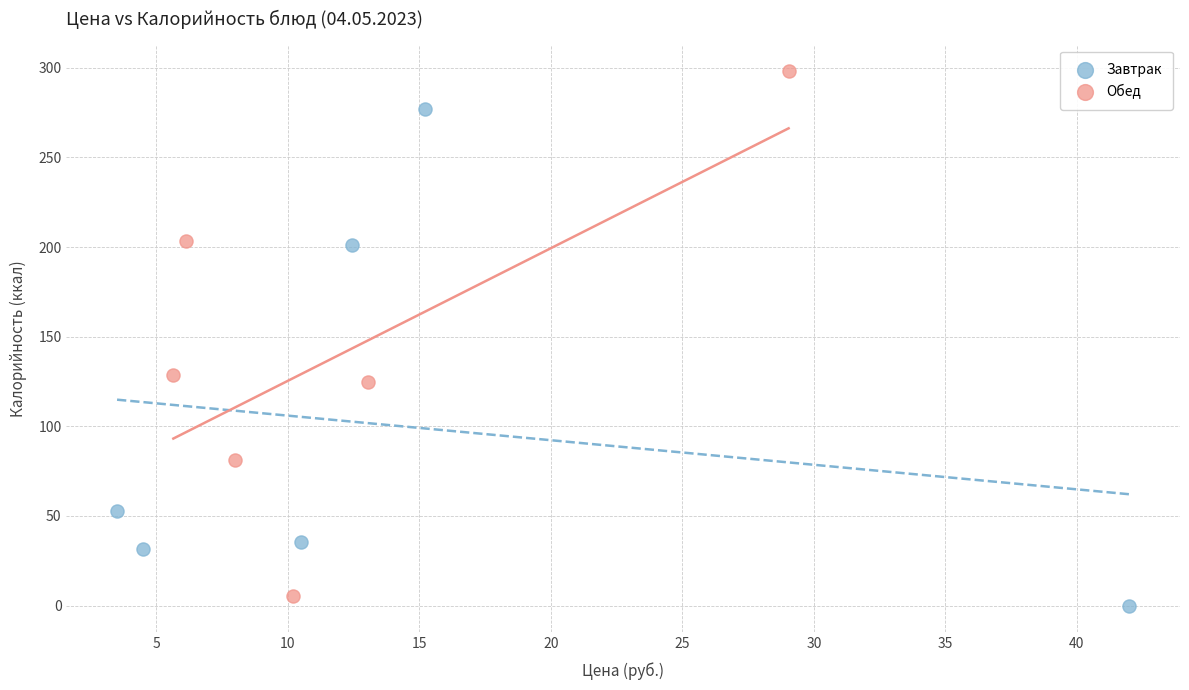

Which series contains the highest Y value?

Обед